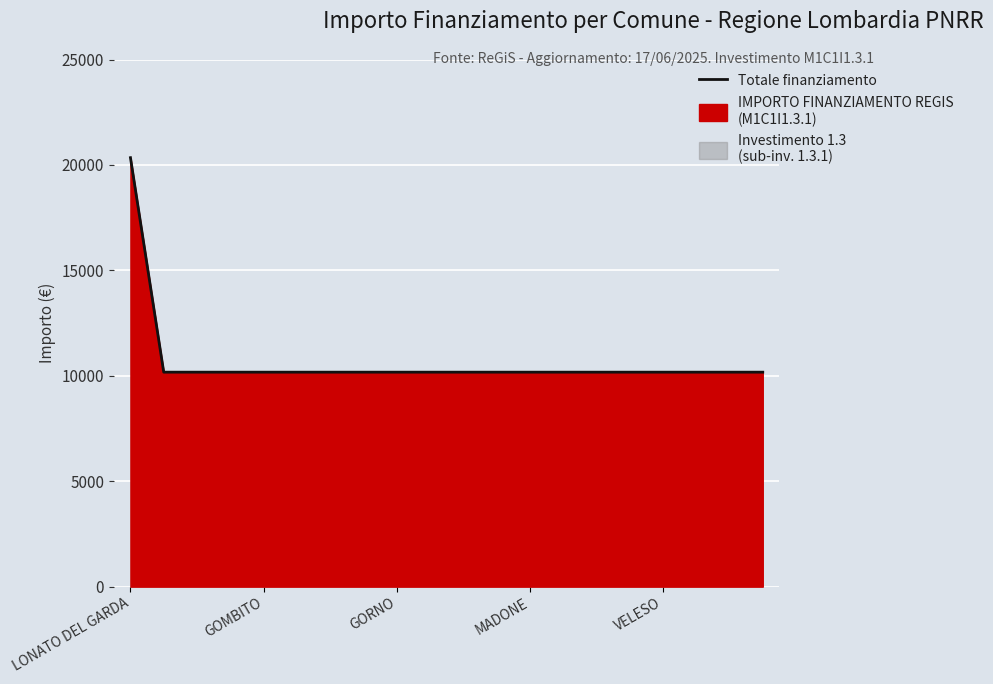

Read the value at 7.

10172